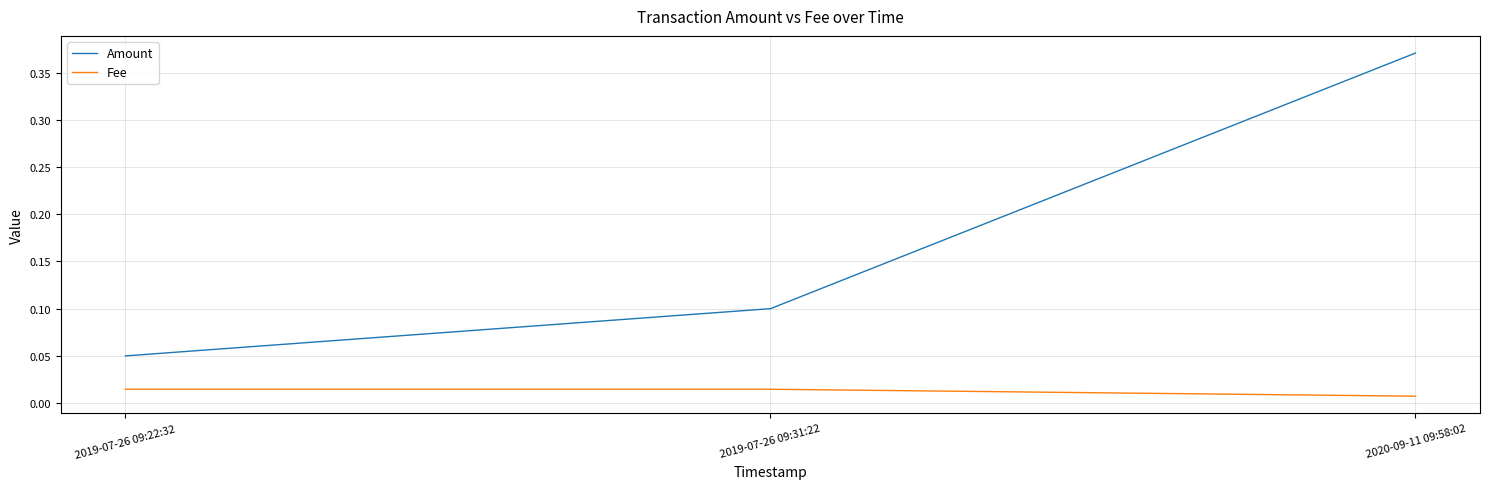

How many Fee values are between 0 and 1?

3